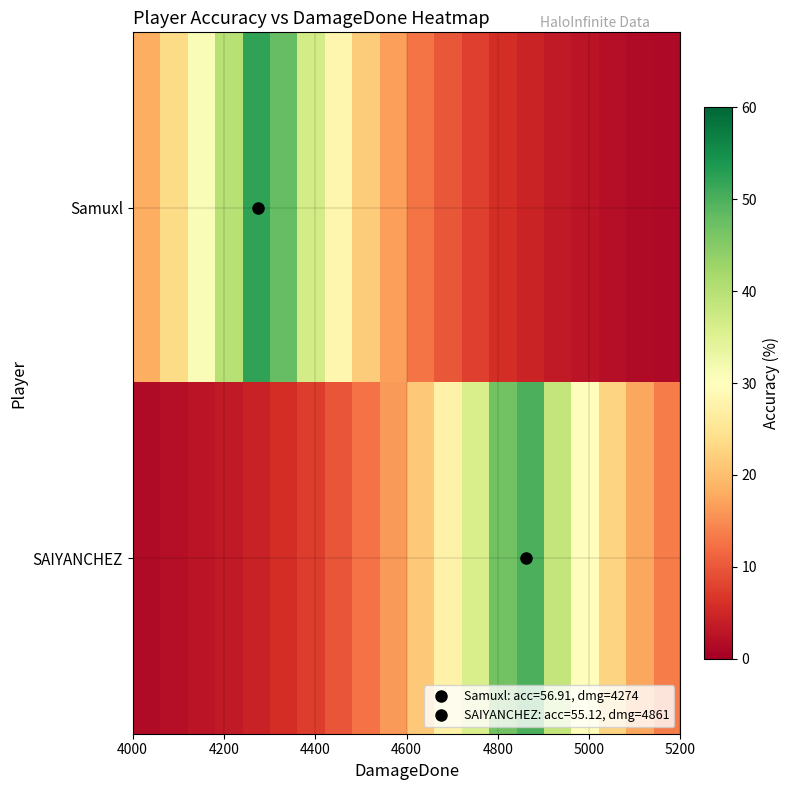

Reading left to right, what are all the values shown in this chart?

Samuxl: 18.2	23.6	30.8	40.0	52.1	47.8	36.8	28.2	21.7	16.7	12.8	9.9	7.6	5.8	4.5	3.4	2.6	2.0	1.6	1.2
SAIYANCHEZ: 1.5	2.0	2.6	3.4	4.4	5.7	7.4	9.6	12.5	16.3	21.2	27.6	35.9	46.7	50.0	38.5	29.6	22.7	17.5	13.4